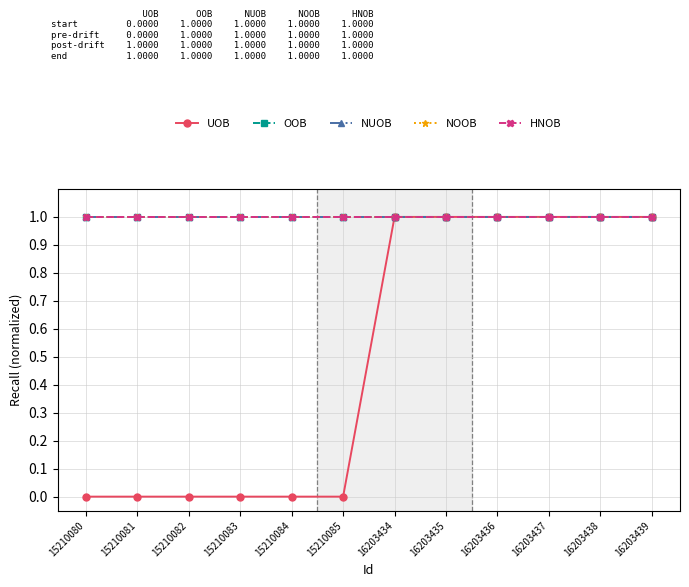

Between 15210083 and 16203435, which series saw the biggest shift?

UOB